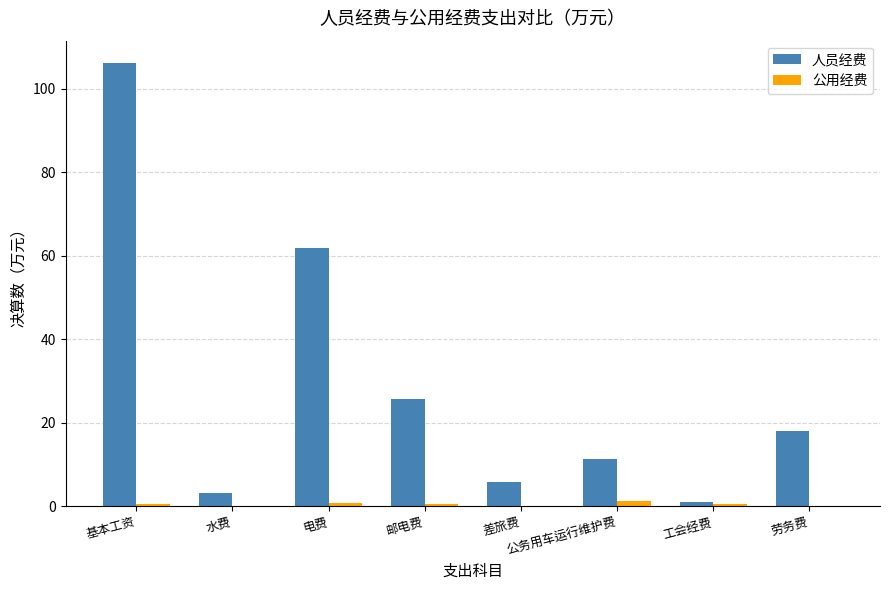

The value of 公用经费 at 劳务费 is 0.1. True or false?

True